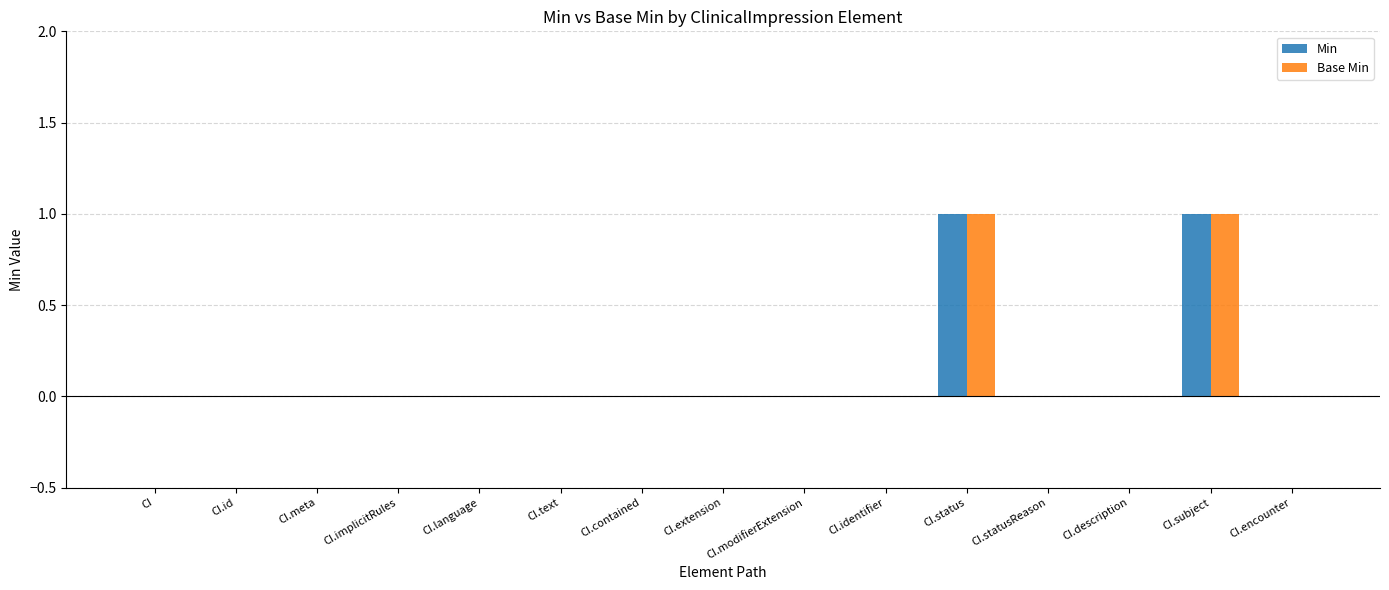

Is it true that Base Min equals 0 at CI.status?

False